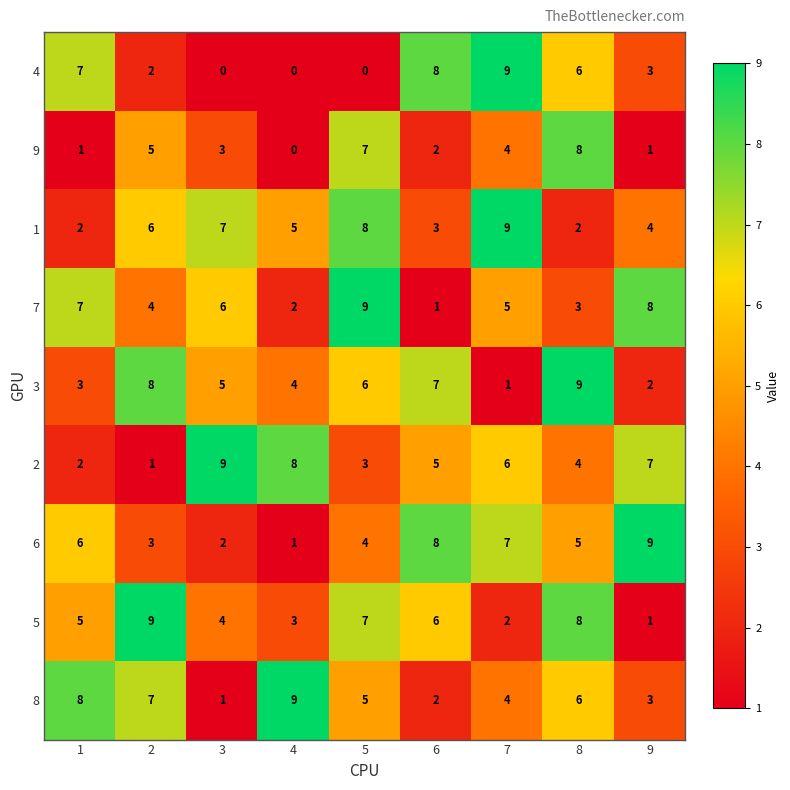

Between 6 and 9, which series saw the biggest shift?

7